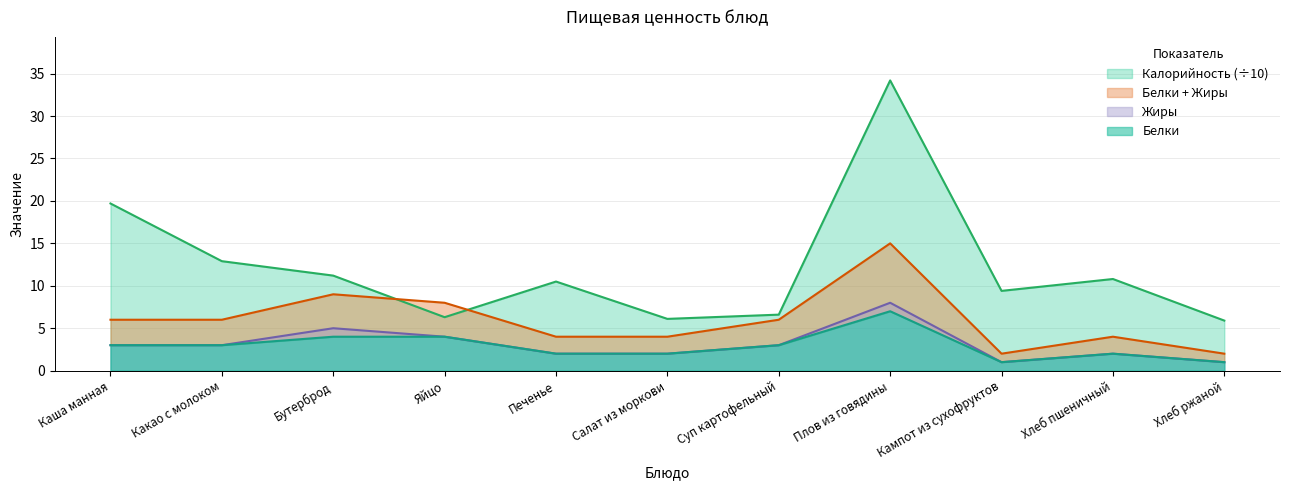

Where is the first local minimum for Белки?

Кампот из сухофруктов